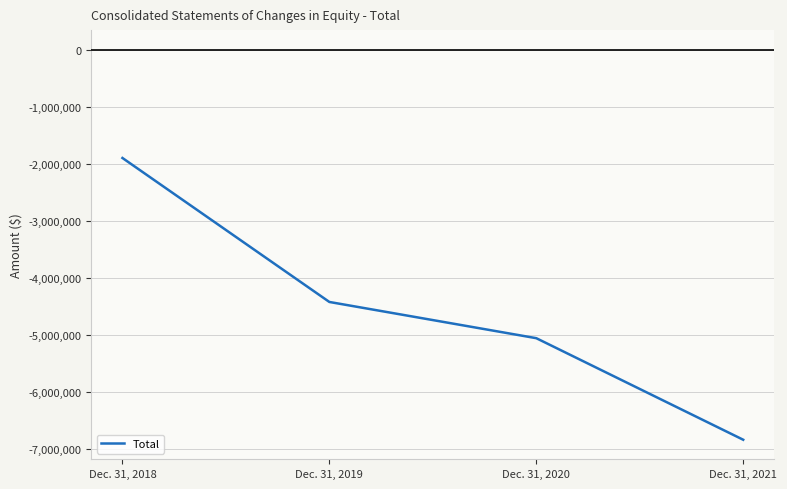

What is the sum of the values at Dec. 31, 2020 and Dec. 31, 2019?

-9487053